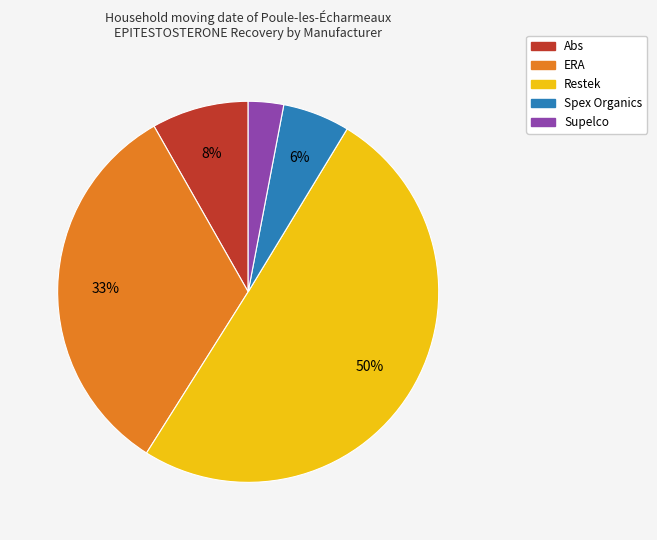

Approximately how many times larger is the value at ERA compared to Restek?

0.7